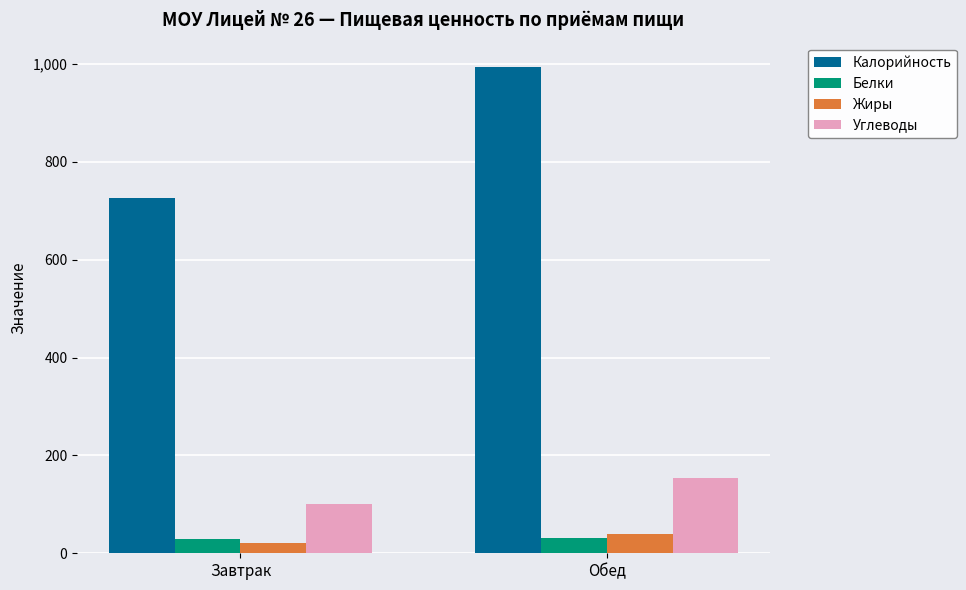

The Углеводы series shows 153 at Обед. True or false?

True